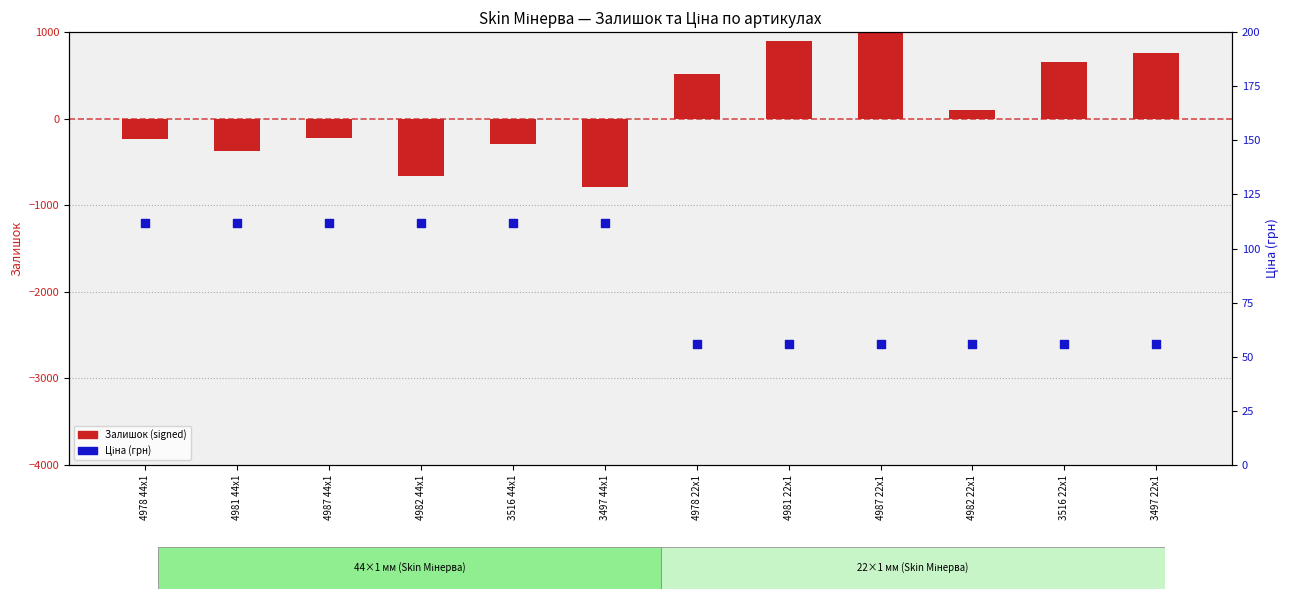

Which series contains the lowest Y value?

Залишок (signed)